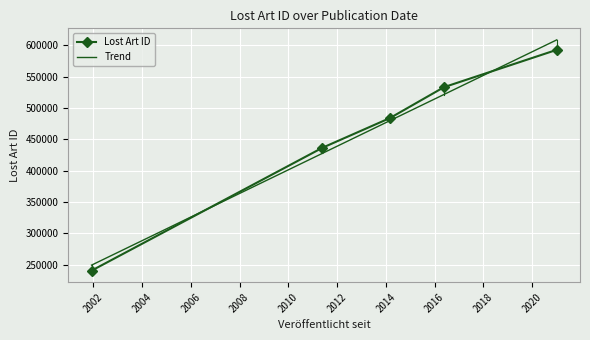

Rank the categories by value from lowest to highest.

2001-12-04, 2011-05-25, 2014-03-05, 2016-05-20, 2021-01-05